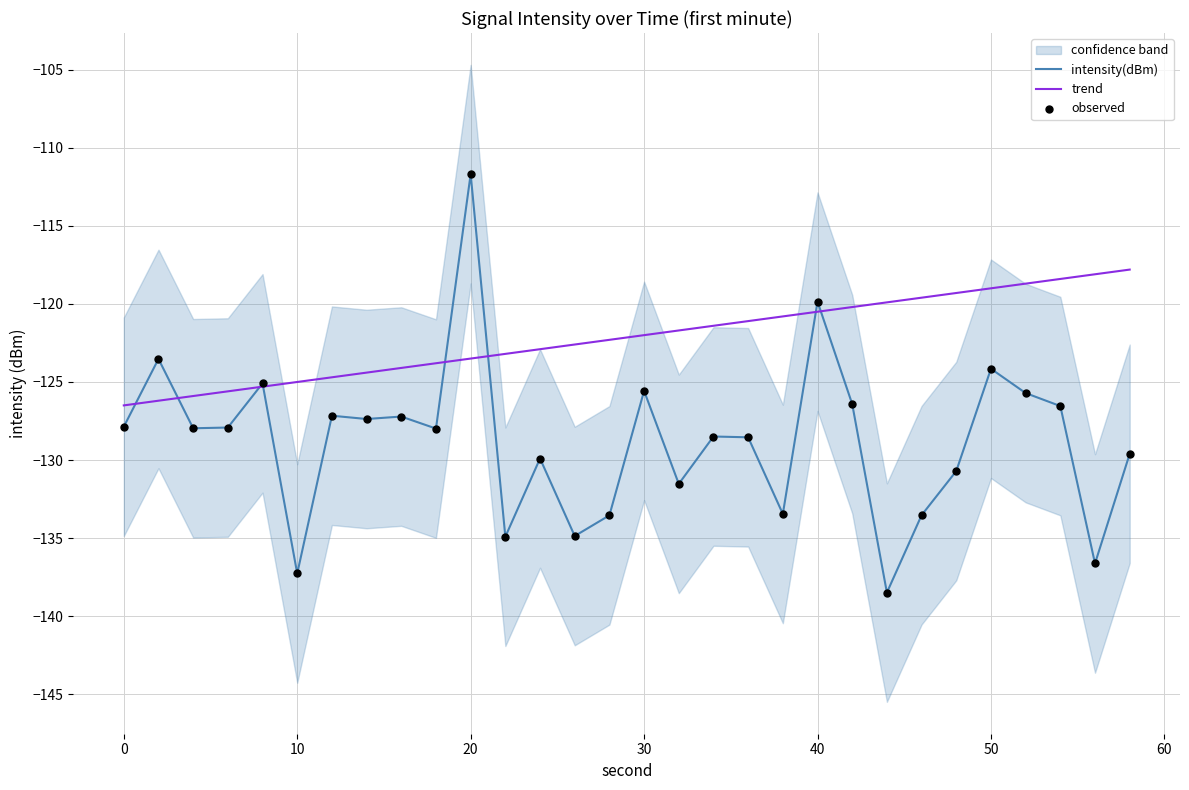

What is the highest value of the trend series?

-117.8